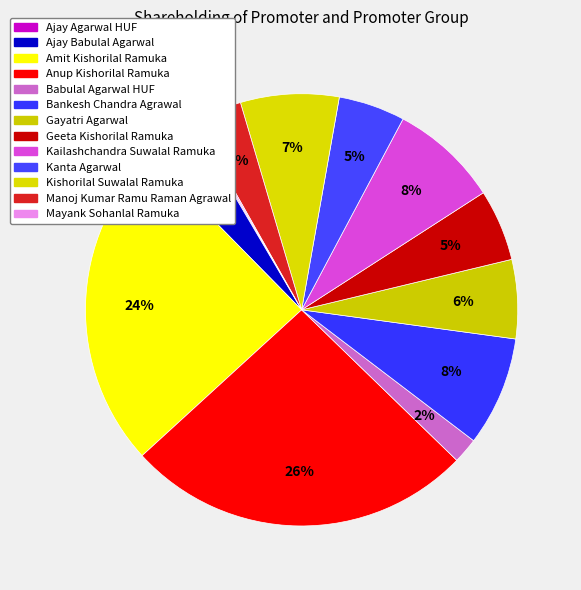

What percentage is the Kanta Agarwal slice, to the nearest percent?

5%